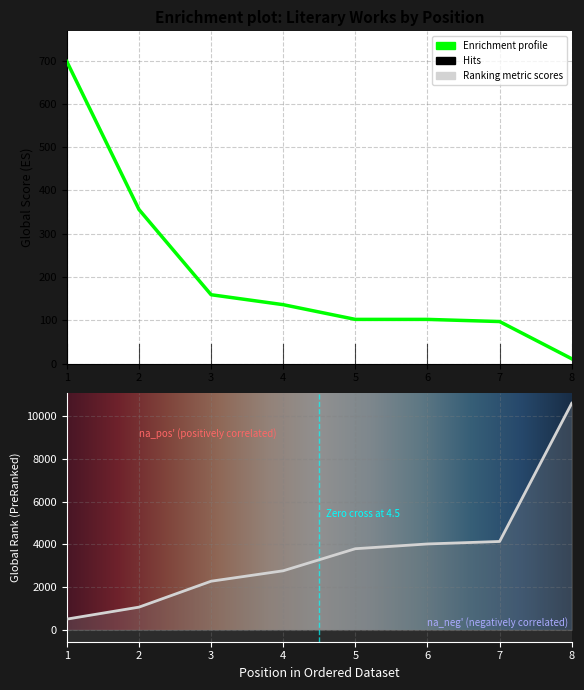

What is the highest value of the Global Rank series?

10593